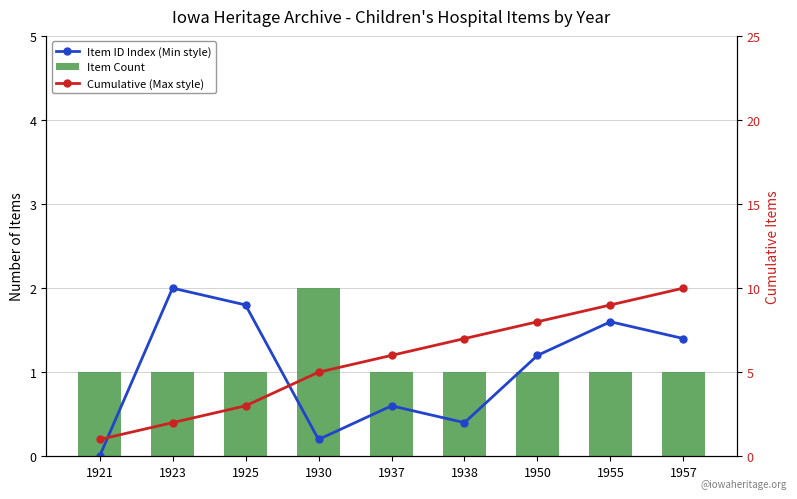

What is the value of the Cumulative (Max style) bar at the 2nd from the left?

2.0